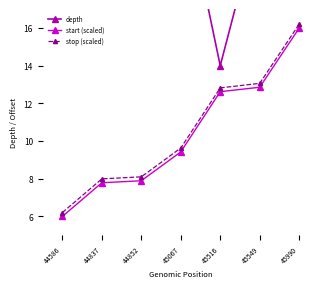

Reading right to left, extract all data points from this chart.

depth: 28.0	22.0	14.0	24.0	23.0	20.0	32.0
start (scaled): 16.0	12.9	12.6	9.4	7.9	7.8	6.0
stop (scaled): 16.2	13.1	12.8	9.6	8.1	8.0	6.2